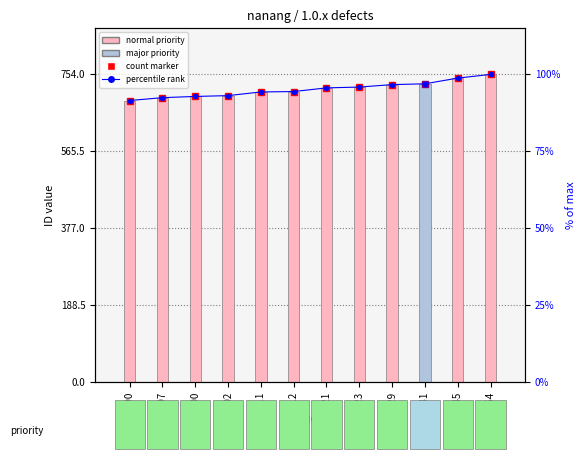

What is the highest value of the count series?

754.0